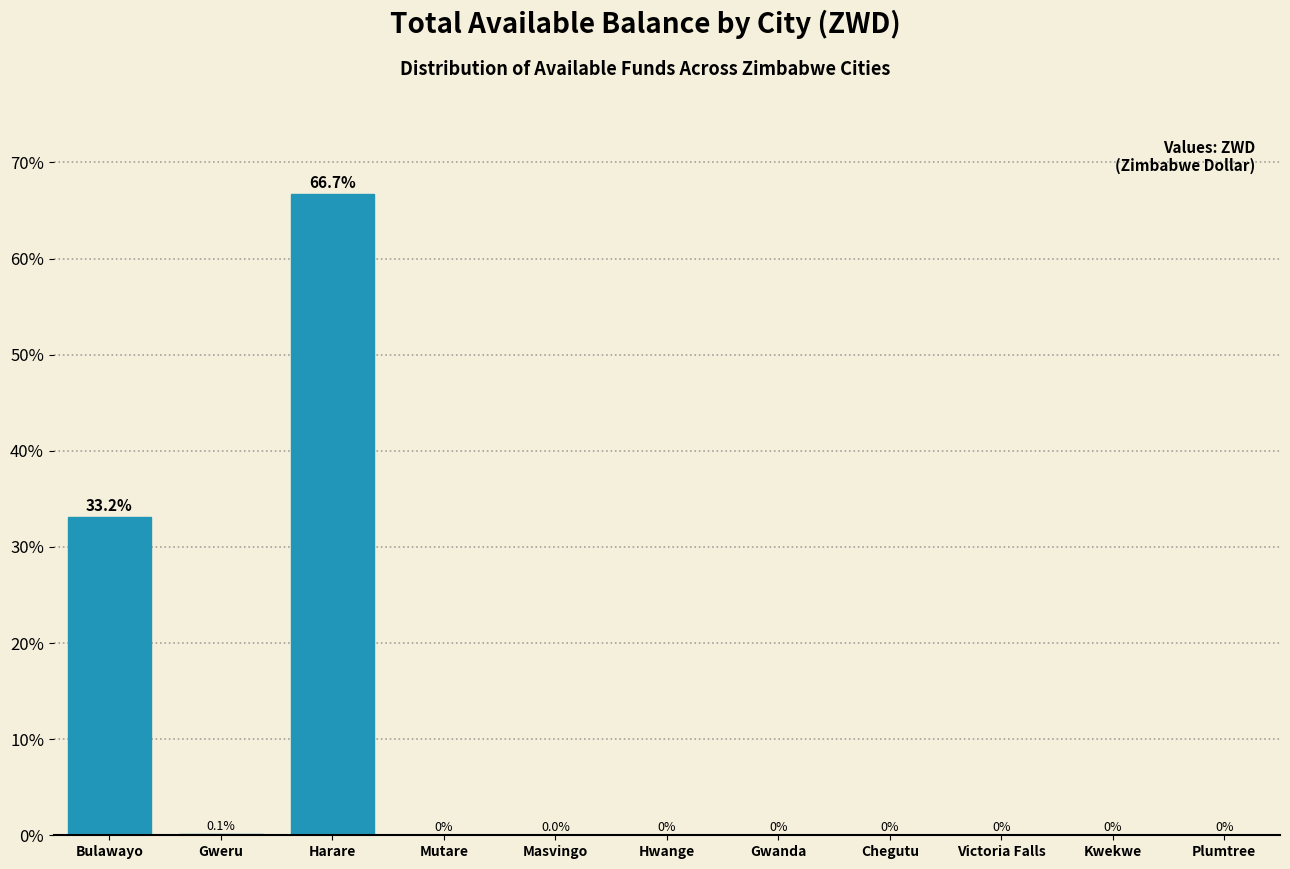

What is the sum of all values?

100.0